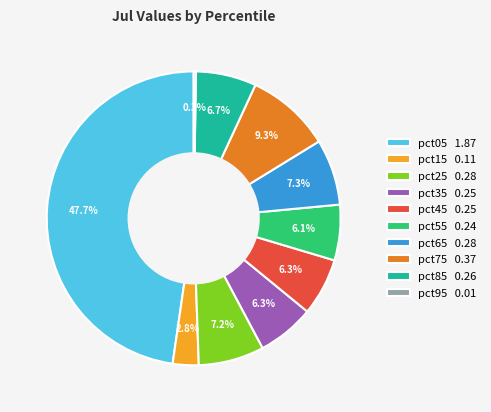

What is the largest slice in the pie chart?

pct05